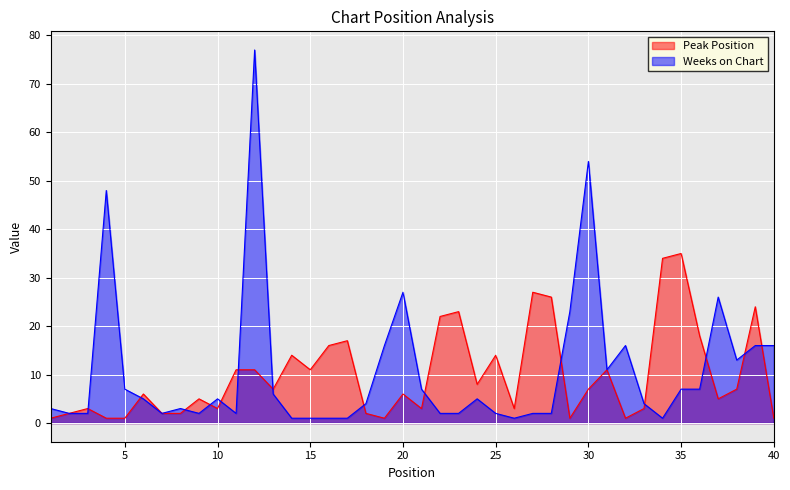

What is the difference between the highest and lowest values at 17?

16